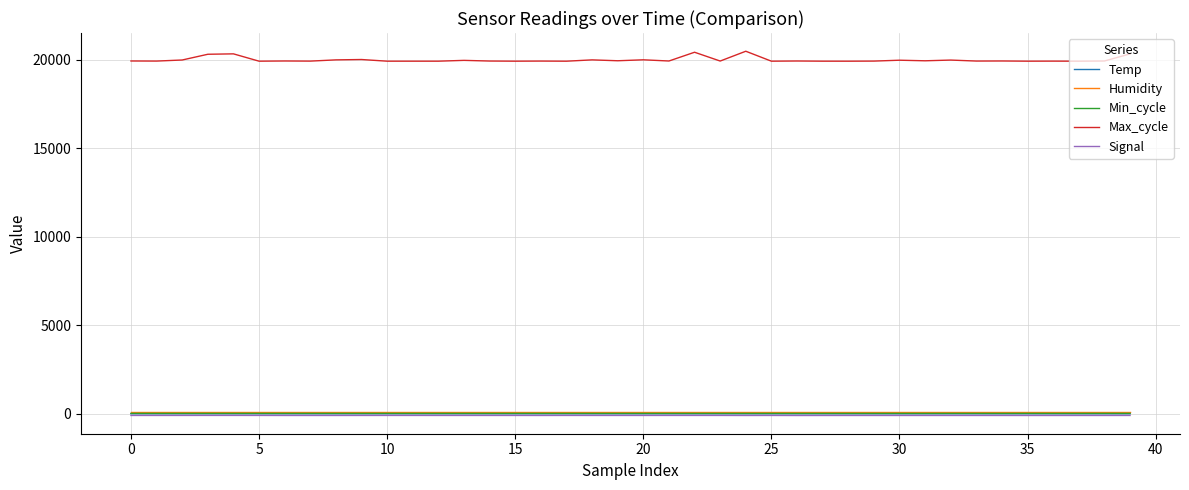

Count the number of data series in this chart.

5